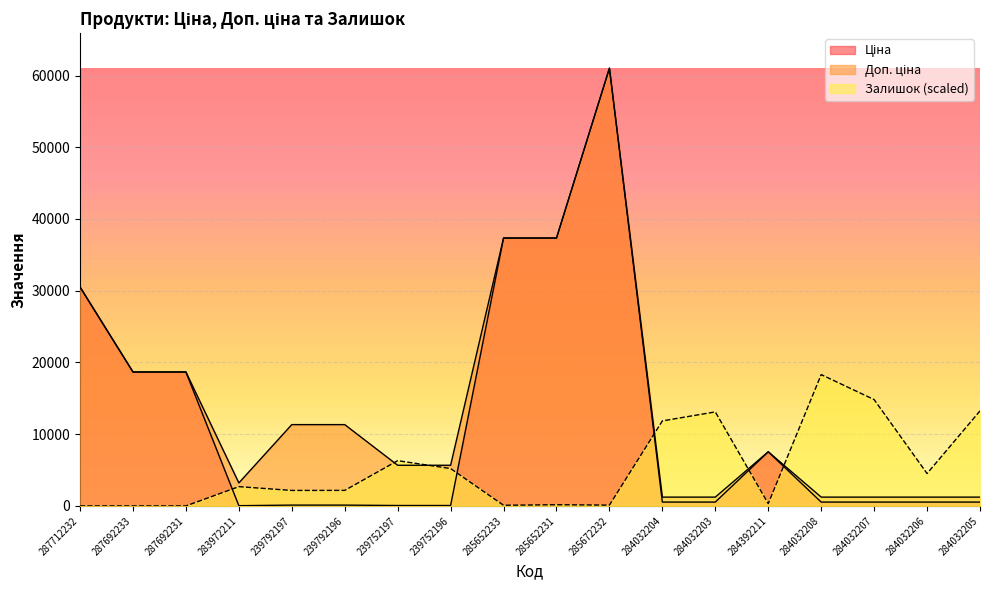

True or false: Ціна and Залишок intersect in this chart.

True